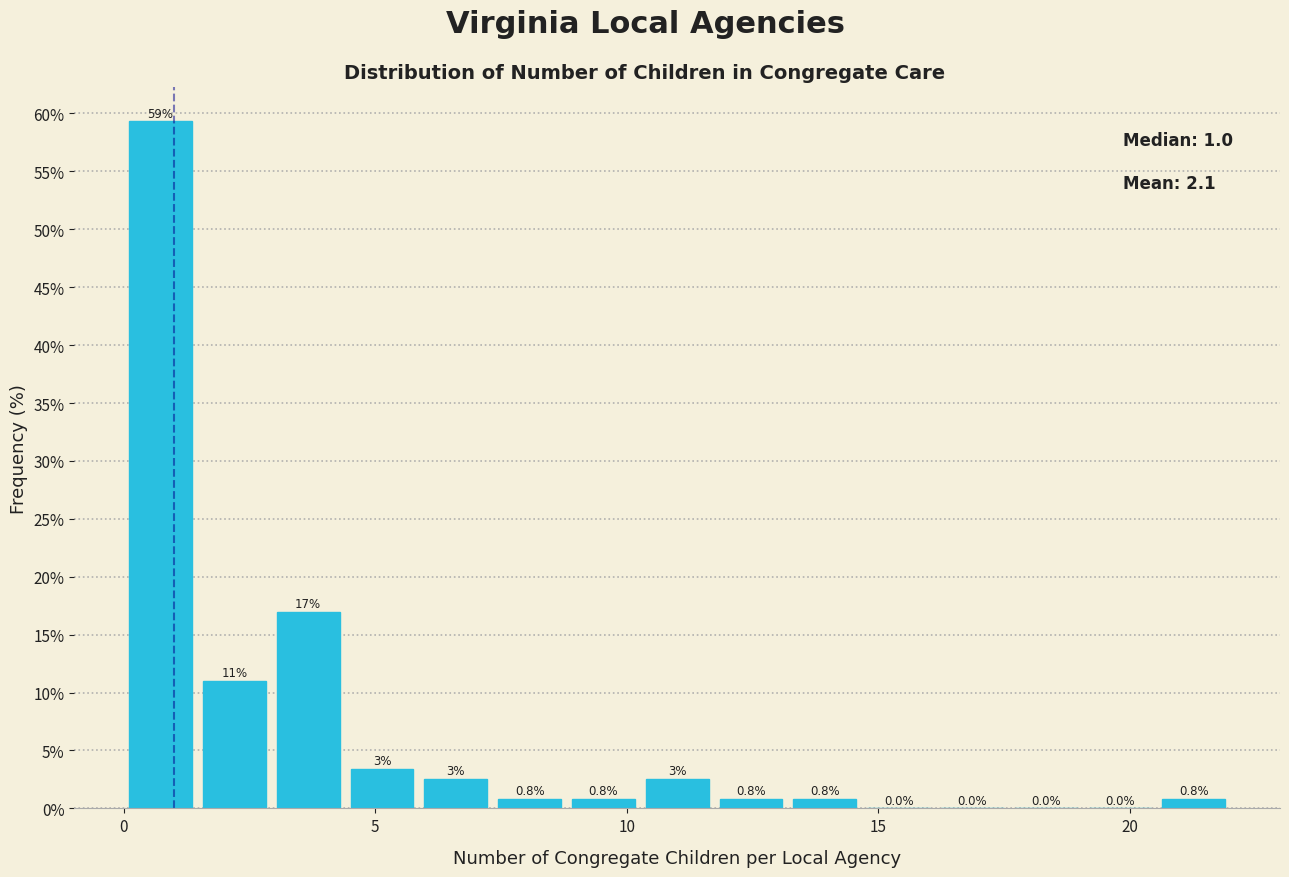

Around what value on the x-axis is the tallest bar? Give the approximate position of its centre, as read against the axis.

0.5